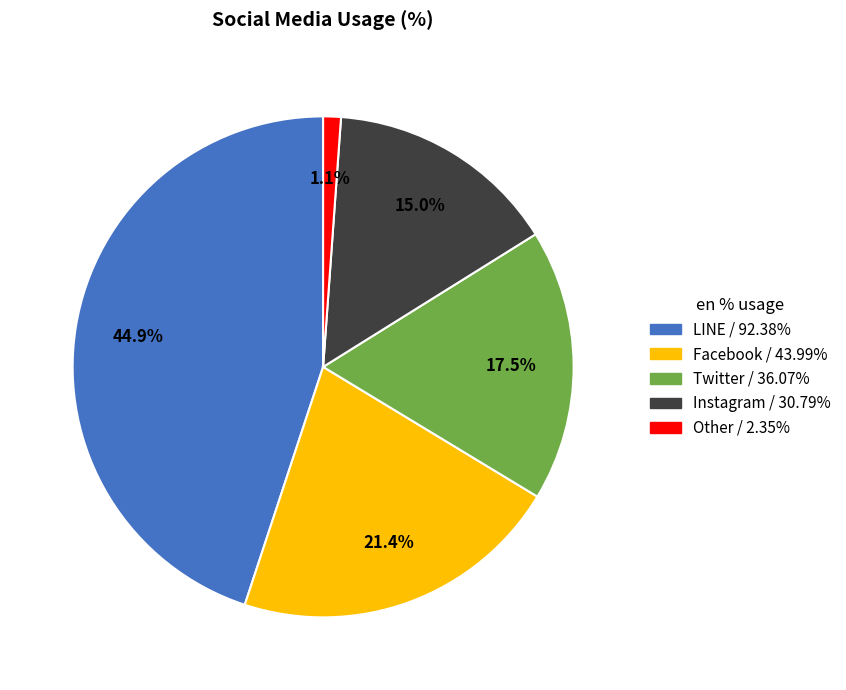

Is the sum of Other and Facebook greater than half?

No